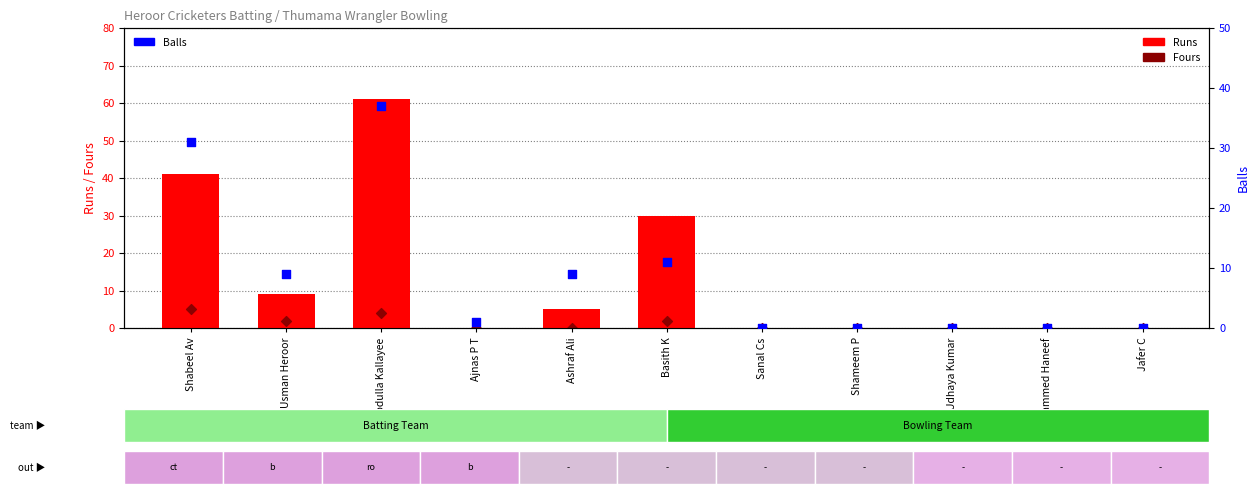

What are all the series names shown in the legend?

Runs, Fours, Balls